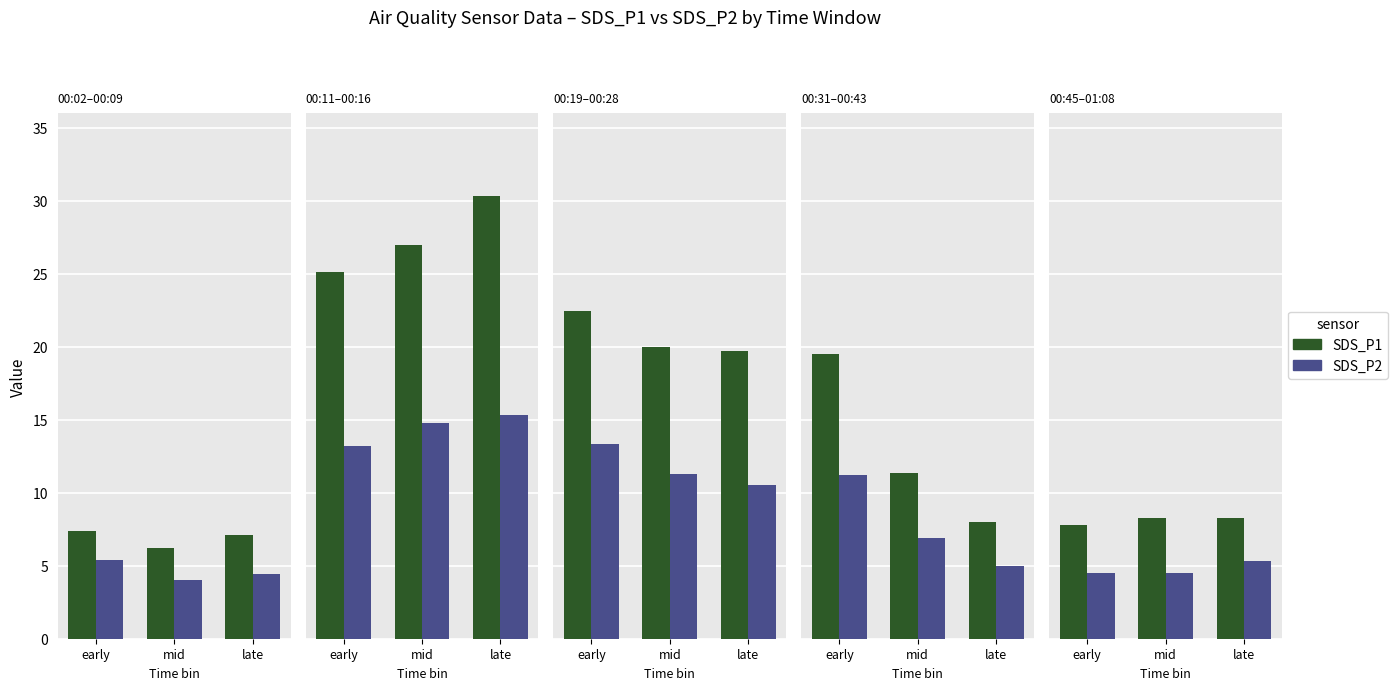

How many groups of bars are there?

3